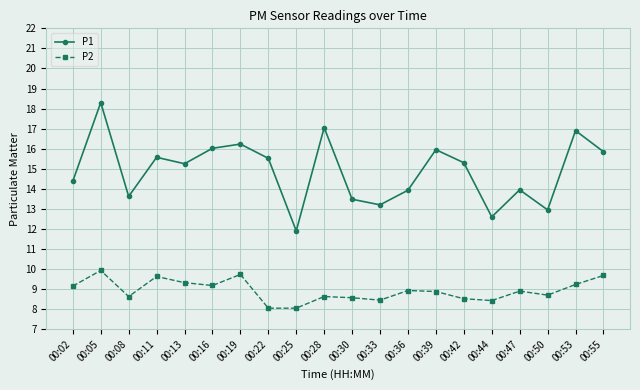

At how many categories does at least one series exceed 15?

11